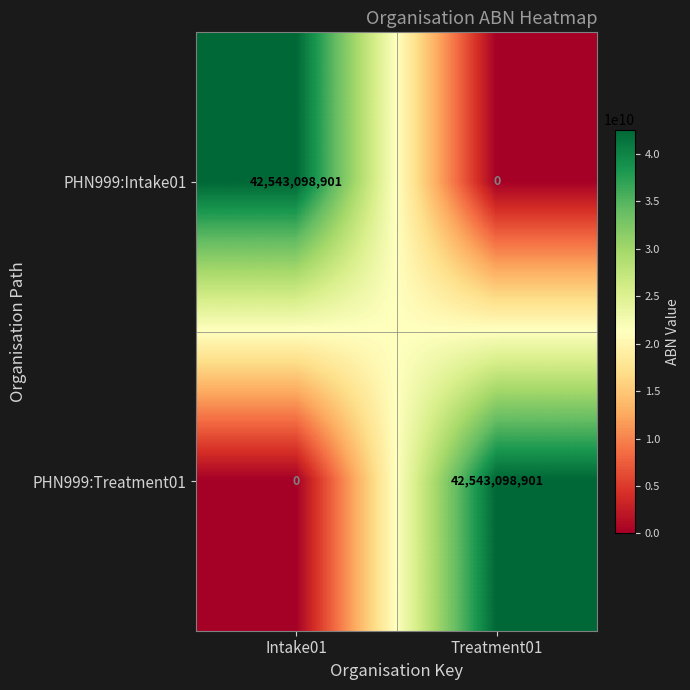

What is the difference between the maximum and minimum values in the PHN999:Treatment01 series?

42543098901